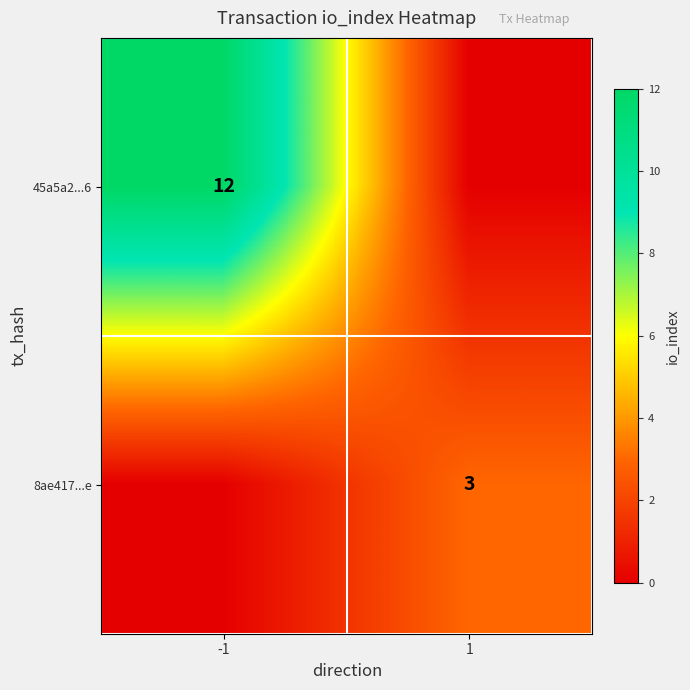

Is the value of 8ae417...e at 1 greater than the value of 45a5a2...6 at -1?

No